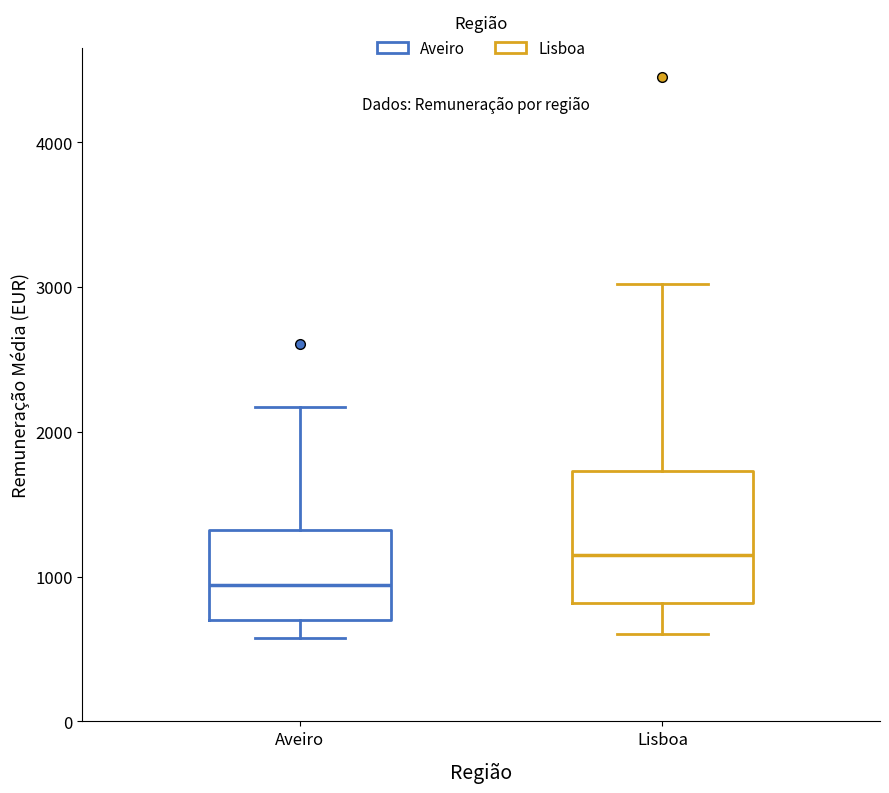

Which box has the lowest median line?

Aveiro